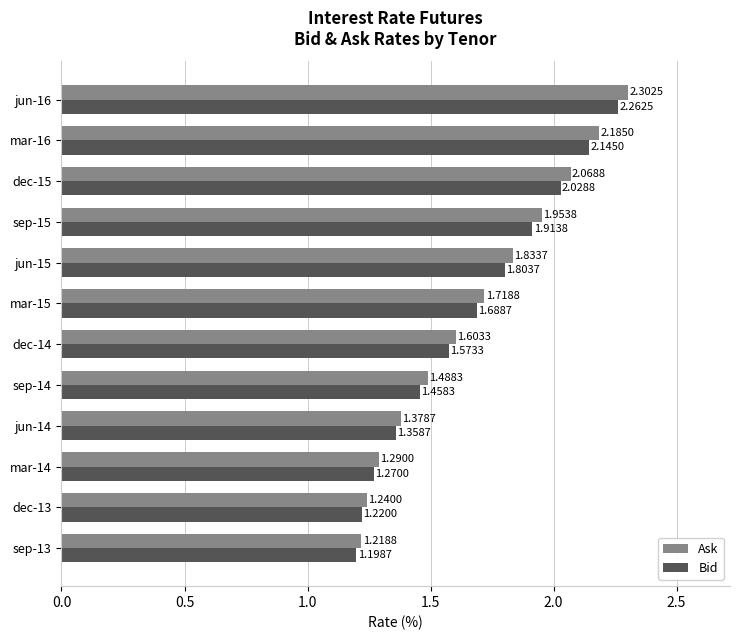

What is the total value across all series at jun-16?

4.6